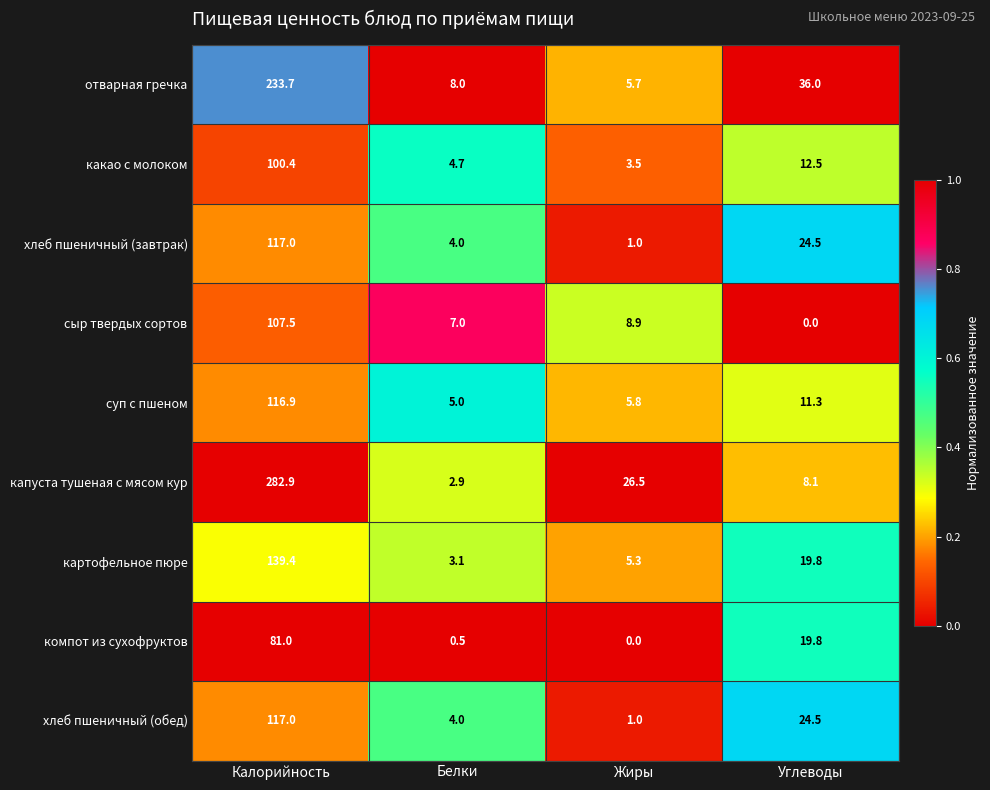

How many categories are shown in the chart?

4